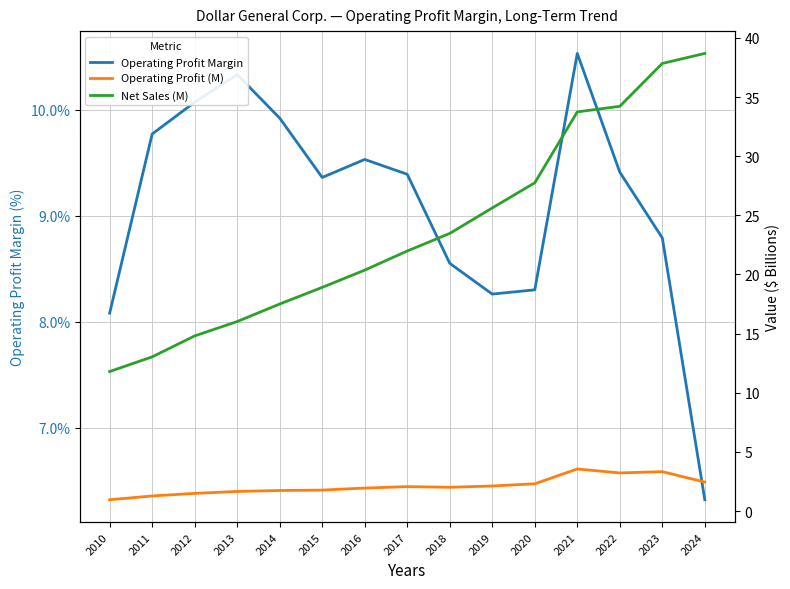

The Operating Profit (M) series shows 2.0 at 2018. True or false?

True